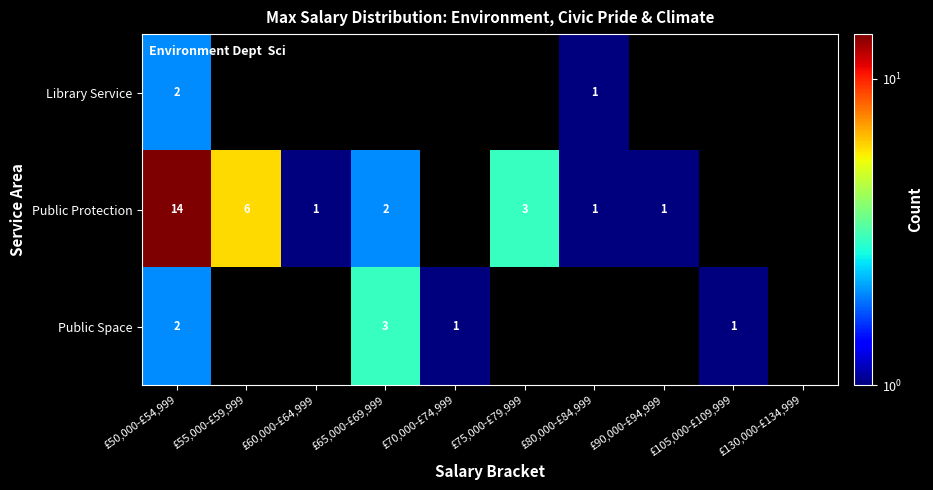

The Public Space series shows 1 at £65,000-£69,999. True or false?

False